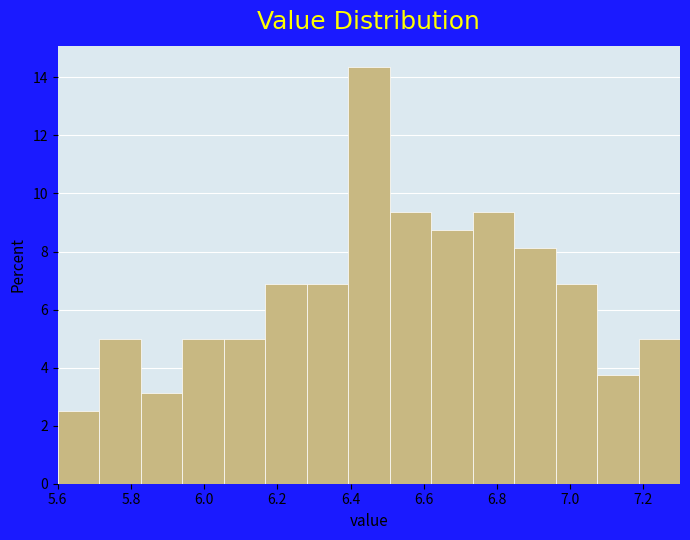

How tall is the bar that spans 6.74 to 6.84 on the x-axis? Neither the bar edges nor the heights are printed on the chart, so give them approximately, as read against the axes.

9.4